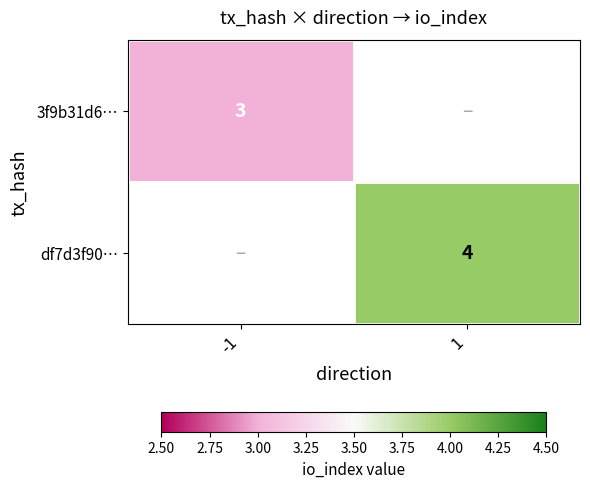

Is the value of 3f9b31d6… at -1 greater than the value of df7d3f90… at 1?

No